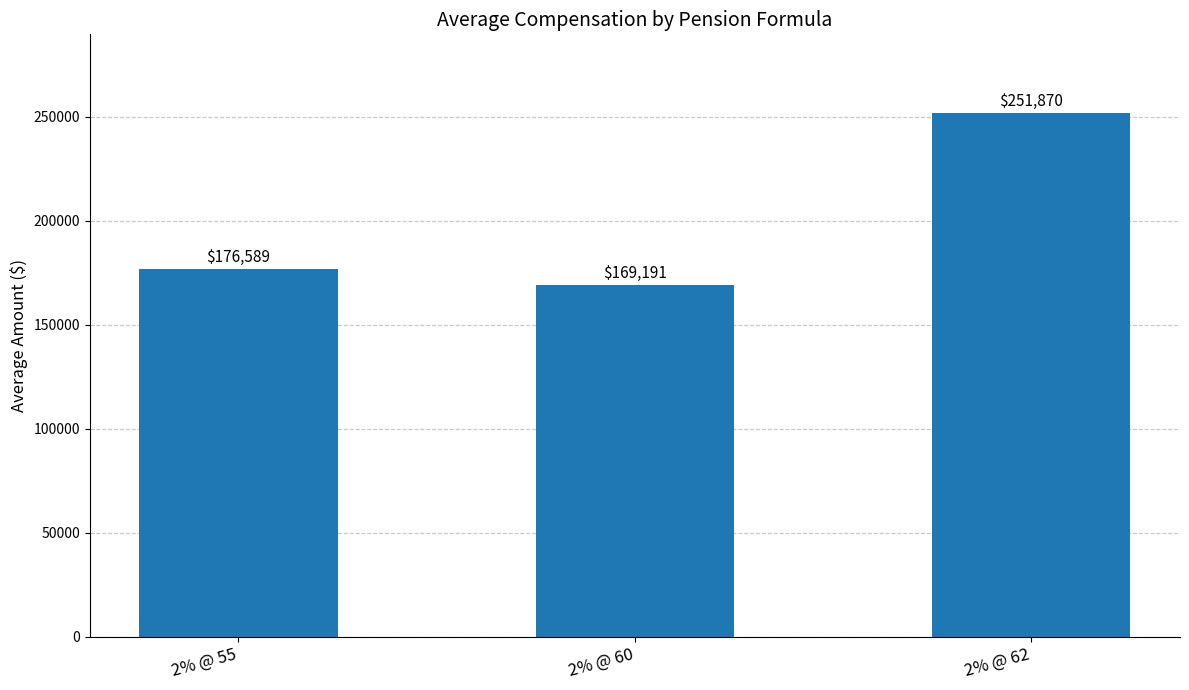

What is the change in value from 2% @ 55 to 2% @ 62?

+75281